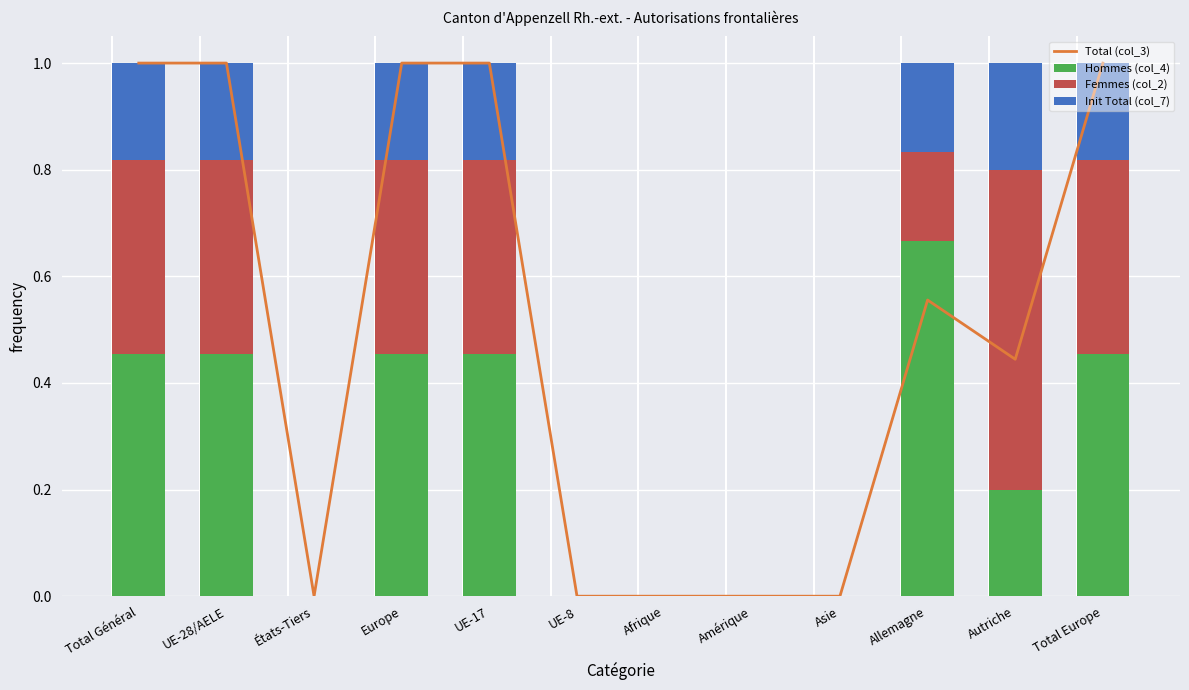

How many values in Total (col_3) are above zero?

7